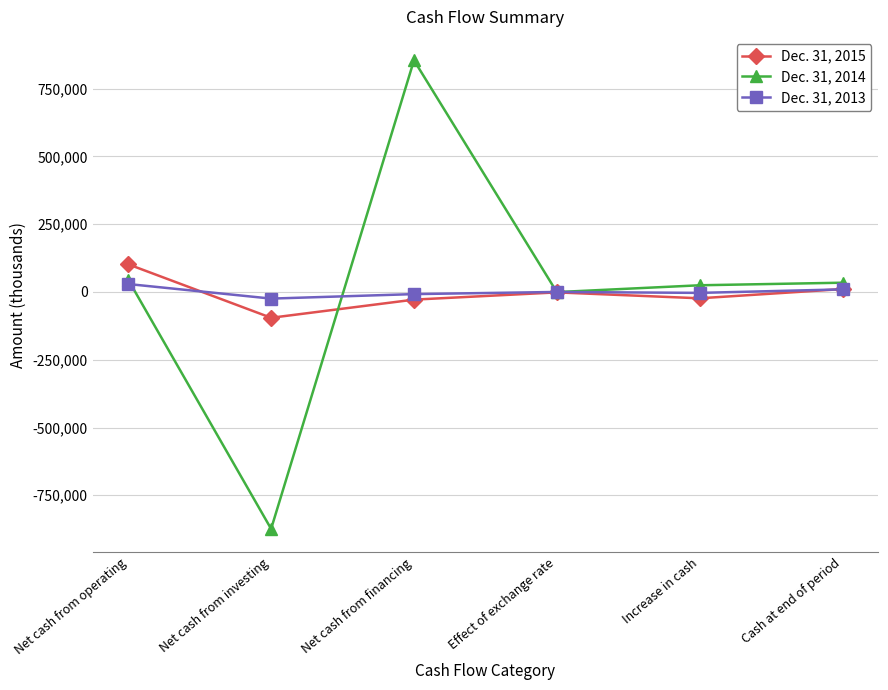

Which series changed the most between Net cash from operating and Net cash from financing?

Dec. 31, 2014